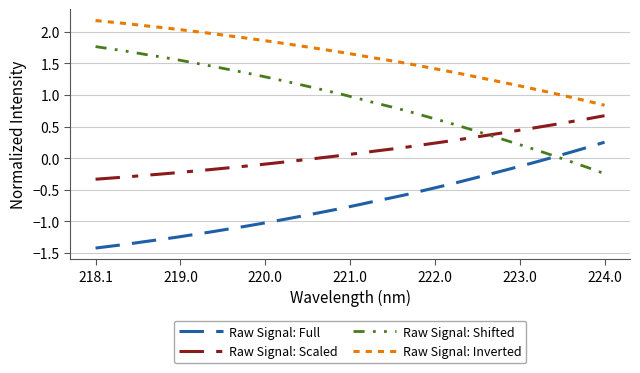

Which series has the largest total across all categories?

Raw Signal: Inverted